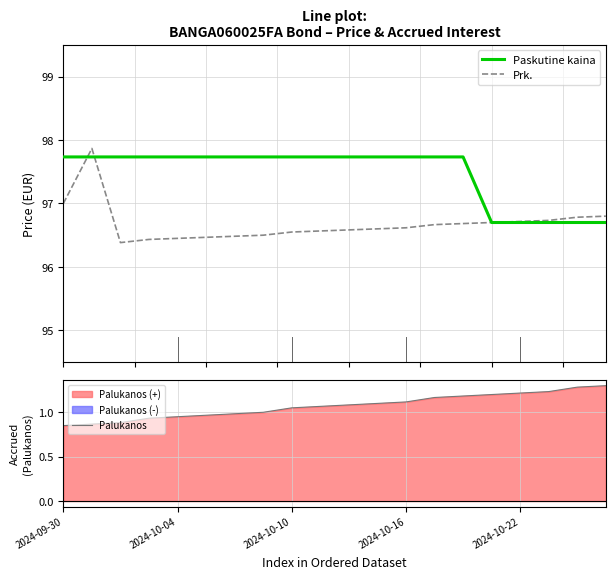

What is the lowest value of the Paskutine kaina series?

96.7